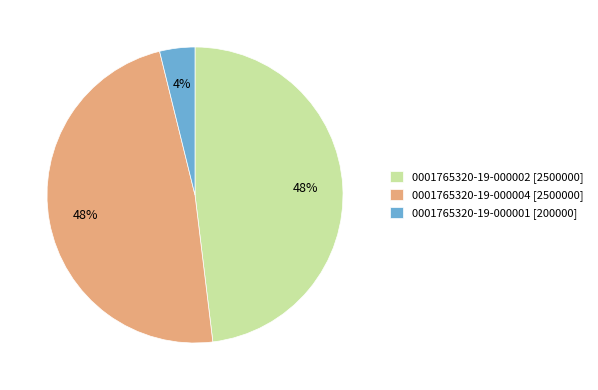

To the nearest percent, what portion does 0001765320-19-000002 [2500000] represent?

48%